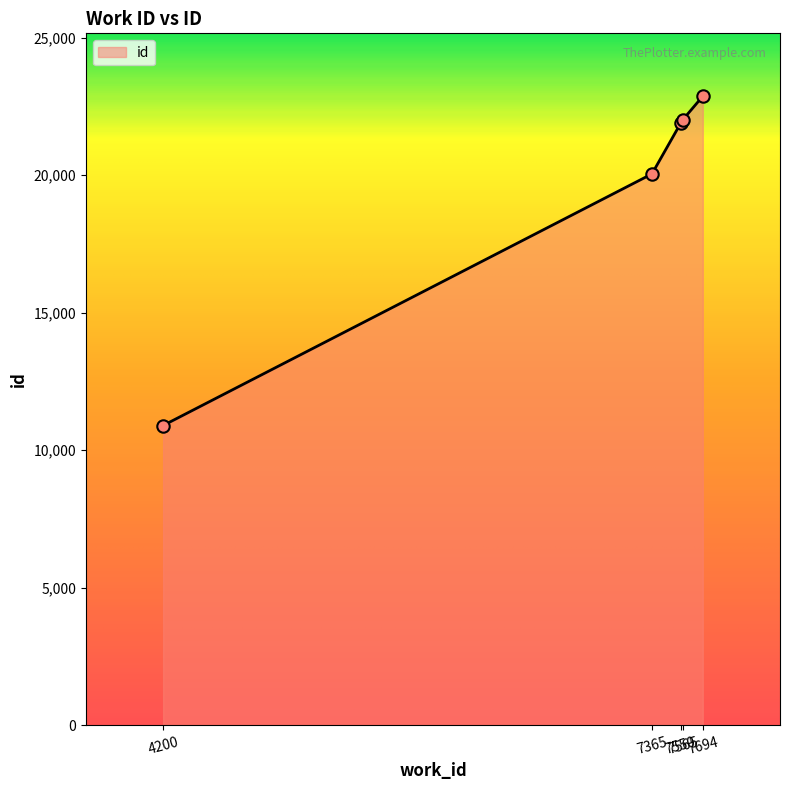

Approximately how many times larger is the value at 7694 compared to 4200?

2.1